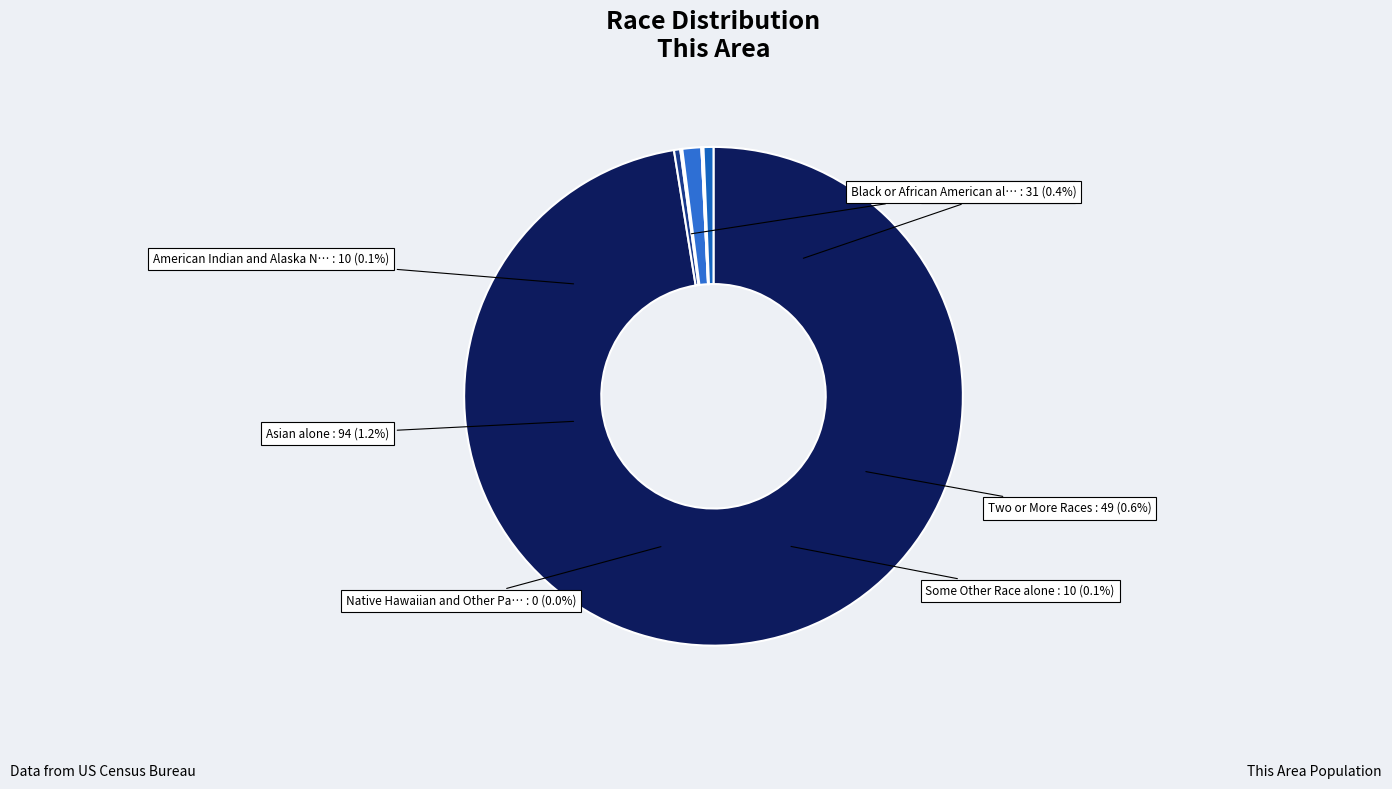

The White alone slice represents 99% of the pie. True or false?

False